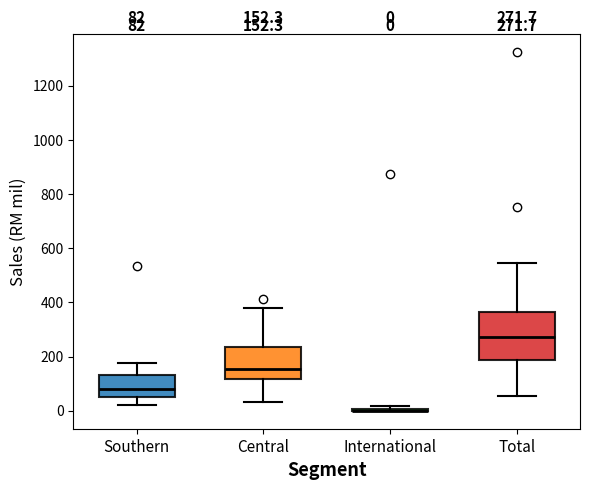

Comparing the boxes themselves (not the whiskers), which one is the tallest?

Total